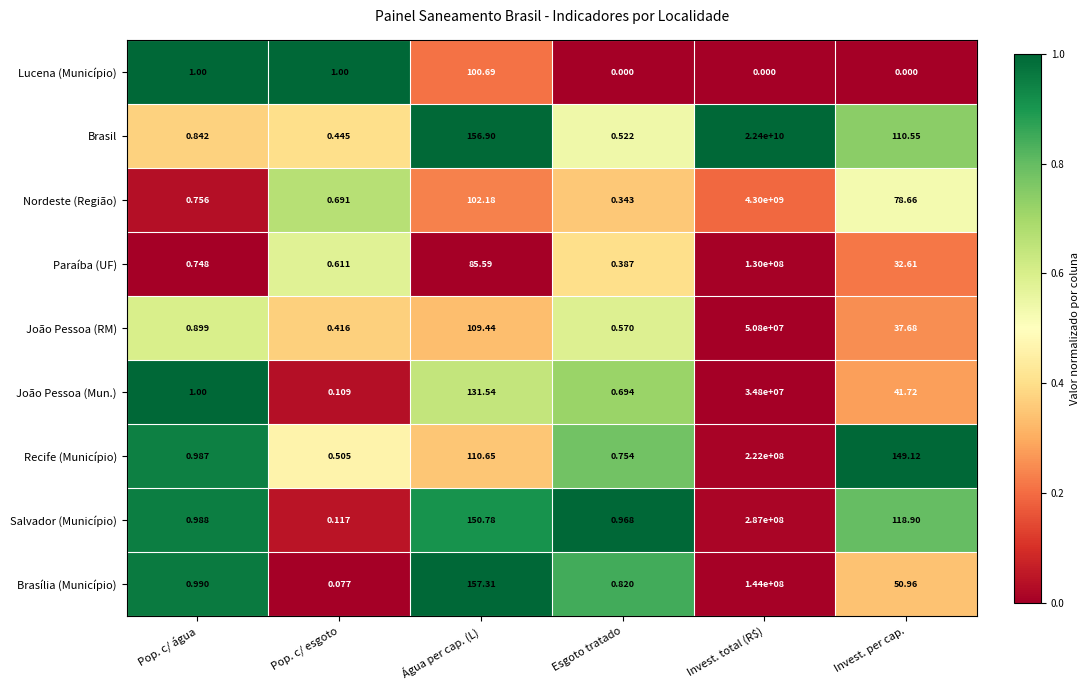

Which series has the largest total across all categories?

Brasil